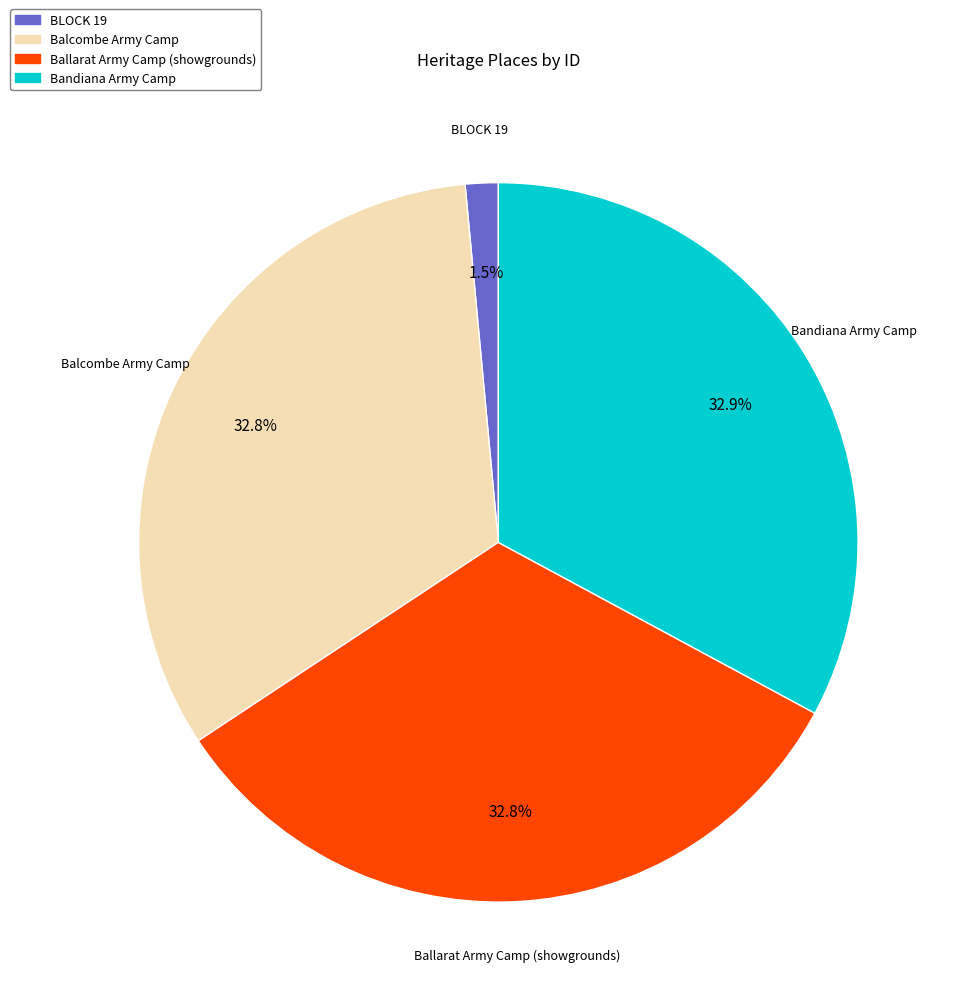

Does any single category account for the majority?

No